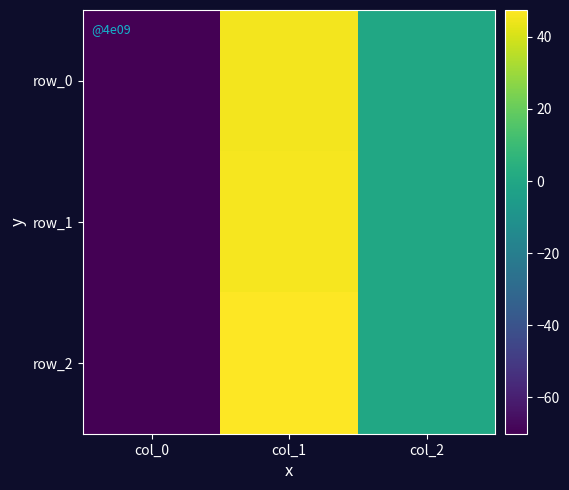

How many values in row_1 are below zero?

1